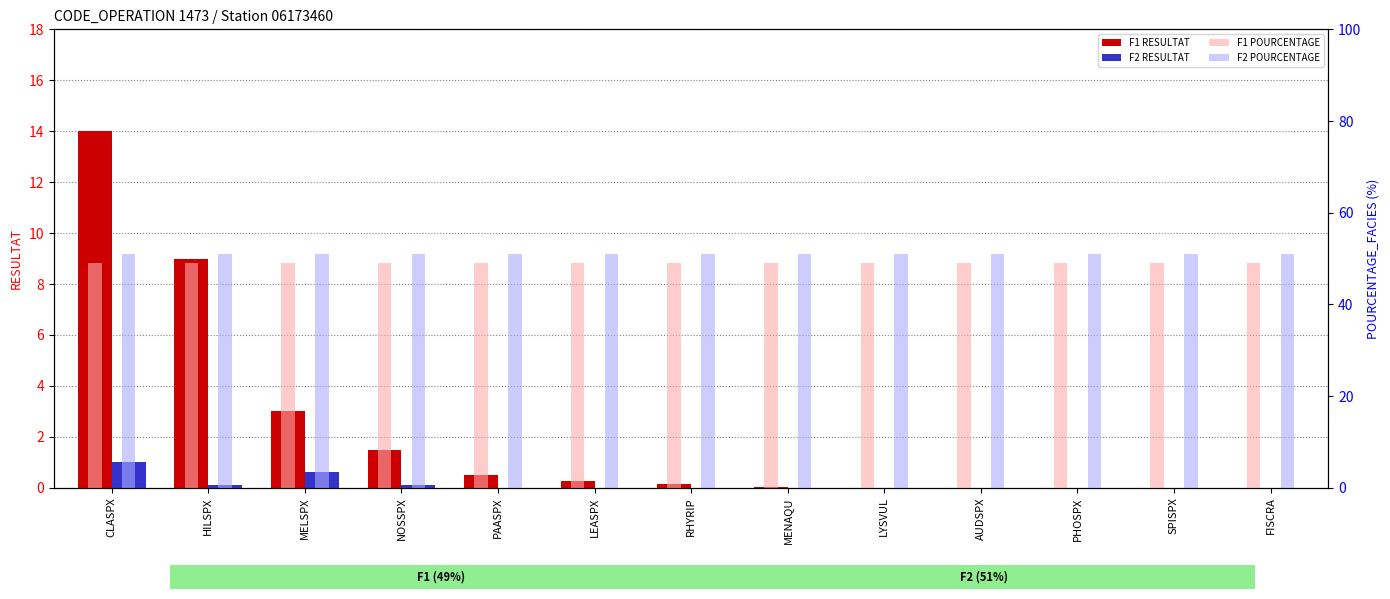

At which label is F2 POURCENTAGE closest to 51?

CLASPX